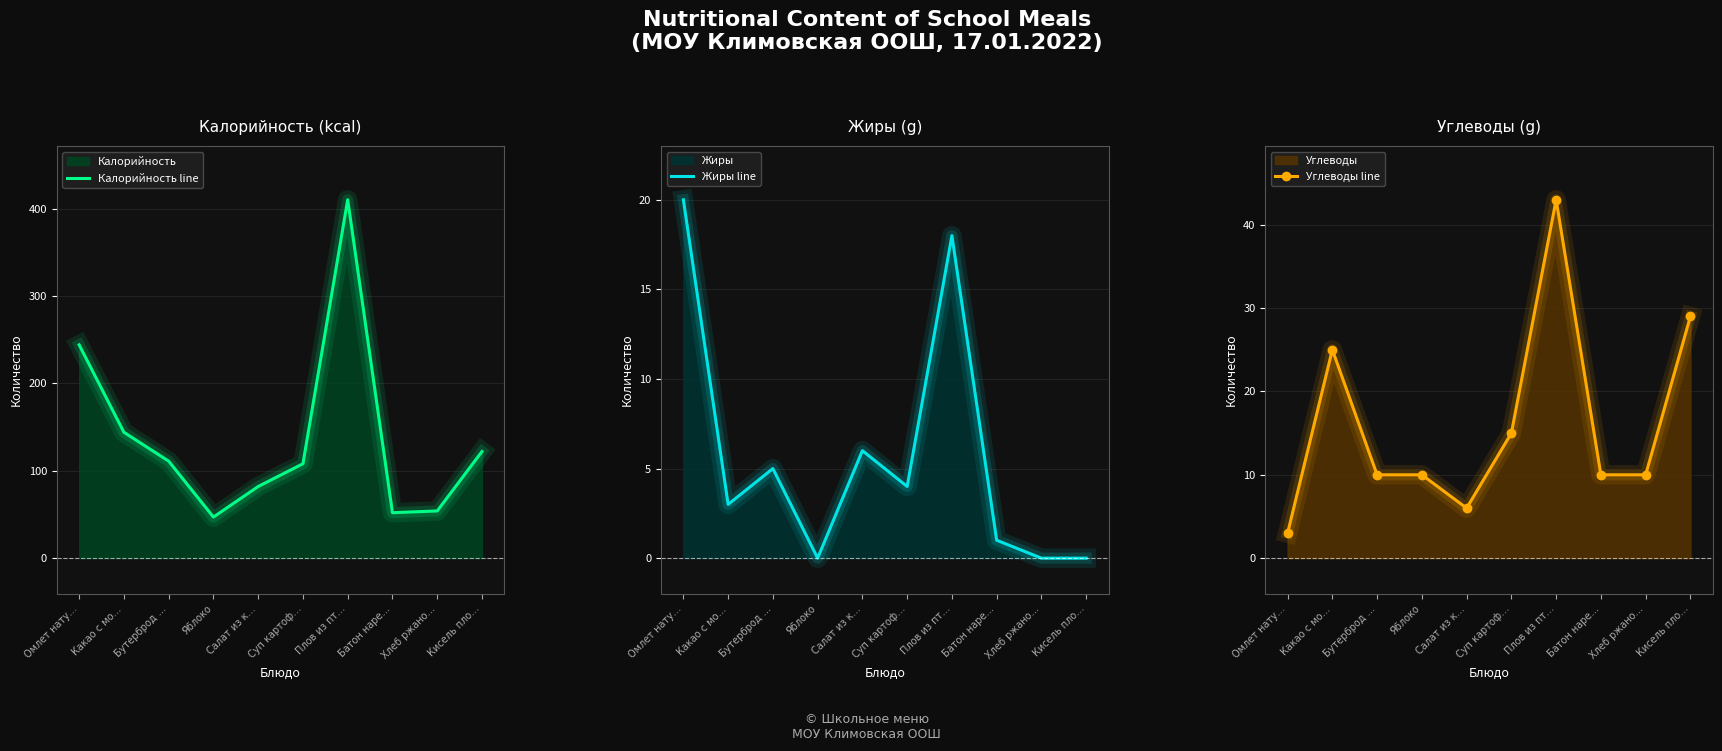

Which series has the largest total across all categories?

Калорийность line